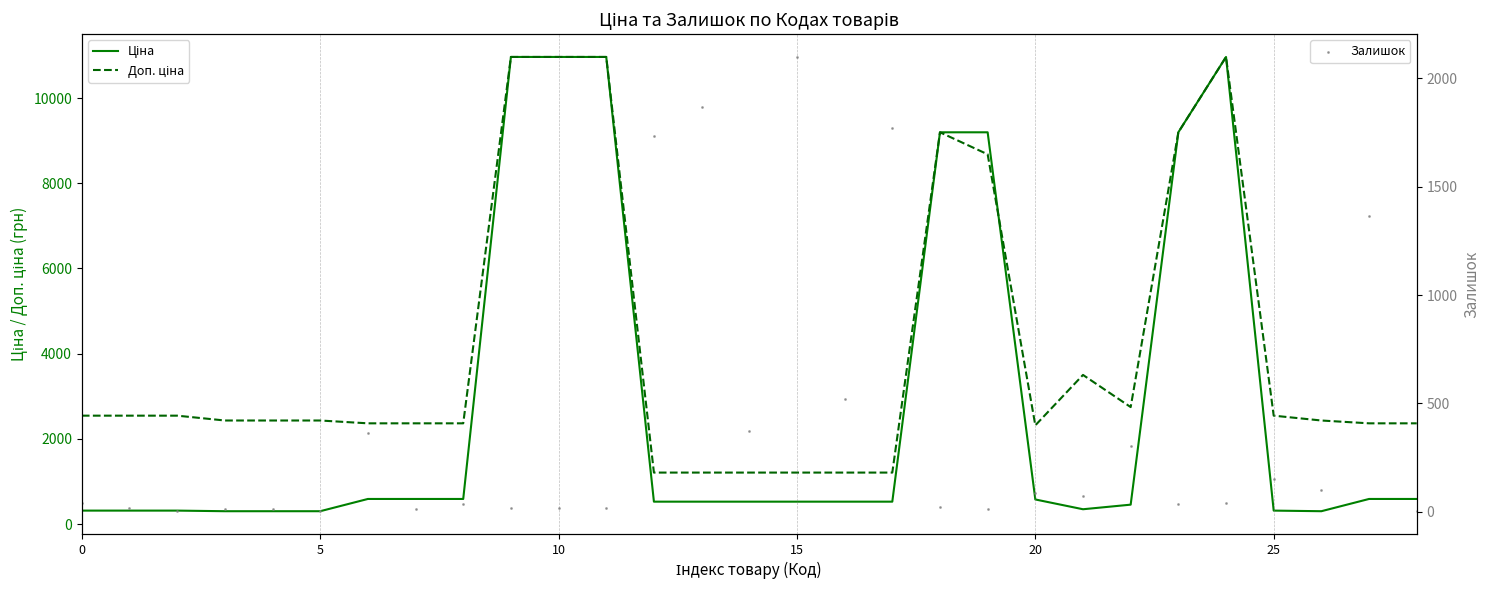

Which series contains the highest Y value?

Ціна